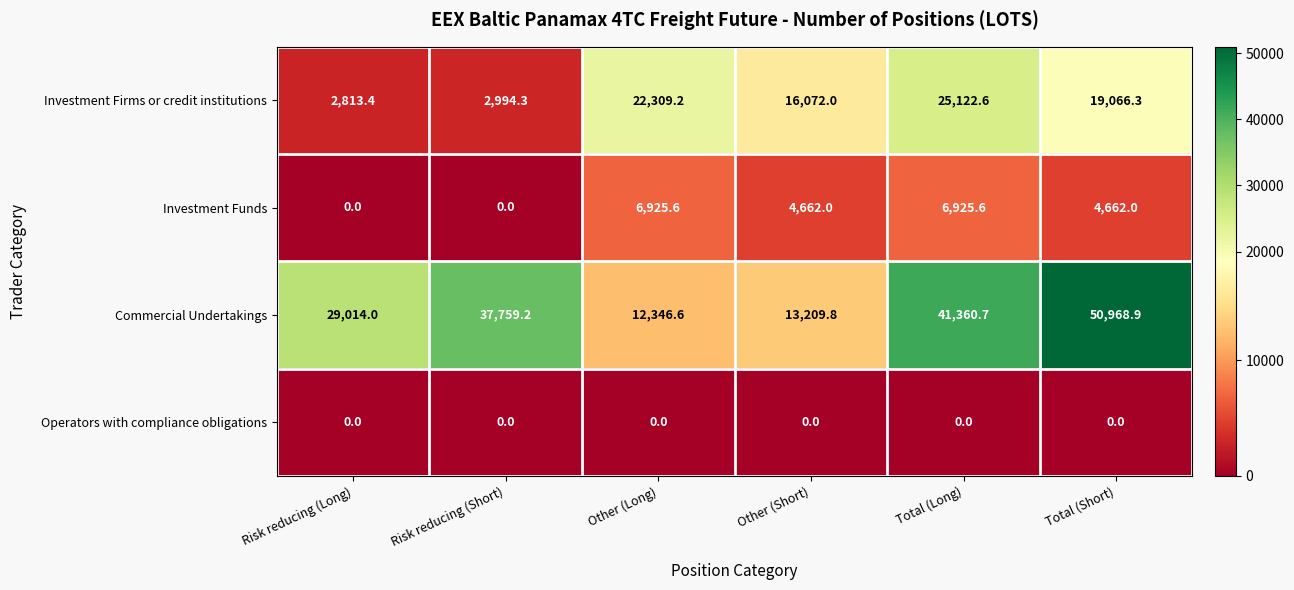

List the labels in order of Investment Firms or credit institutions value, smallest first.

Risk reducing (Long), Risk reducing (Short), Other (Short), Total (Short), Other (Long), Total (Long)